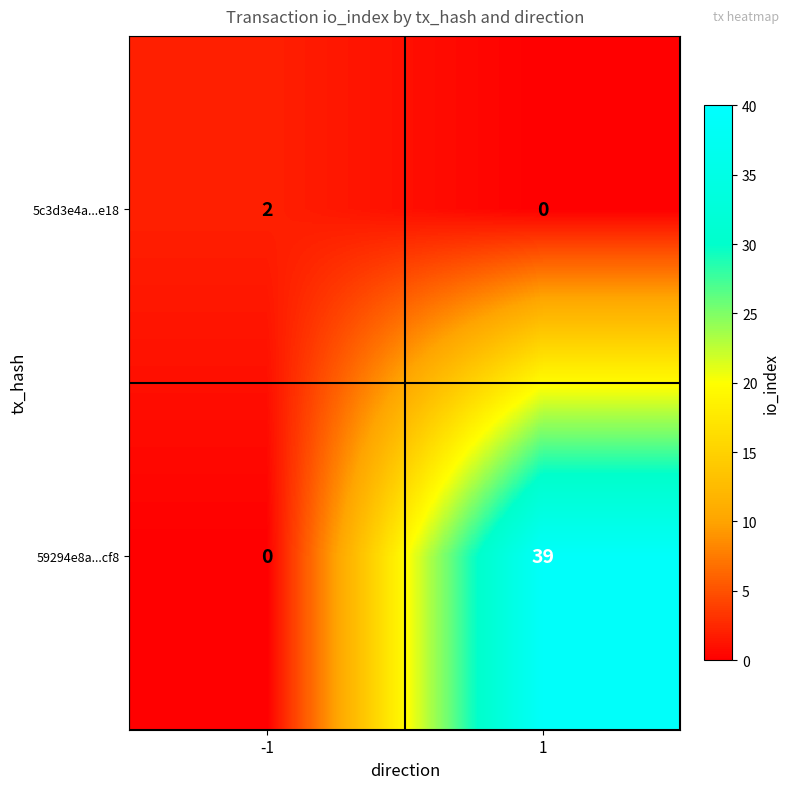

What is the total value across all series at 1?

39